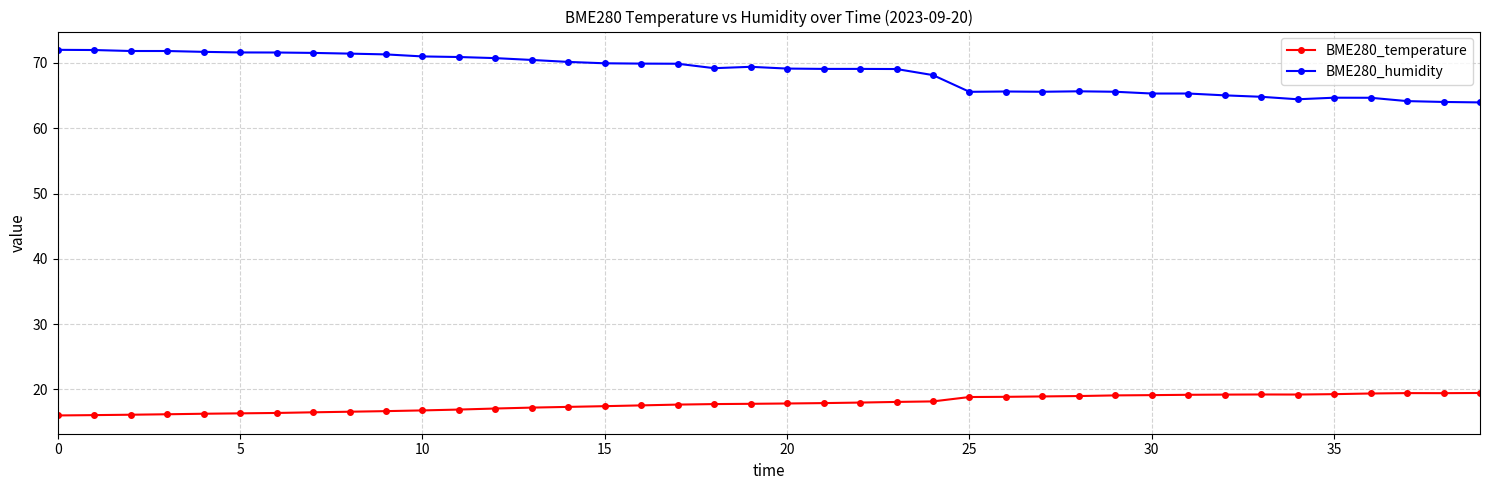

Which series has the largest range (max minus min)?

BME280_humidity